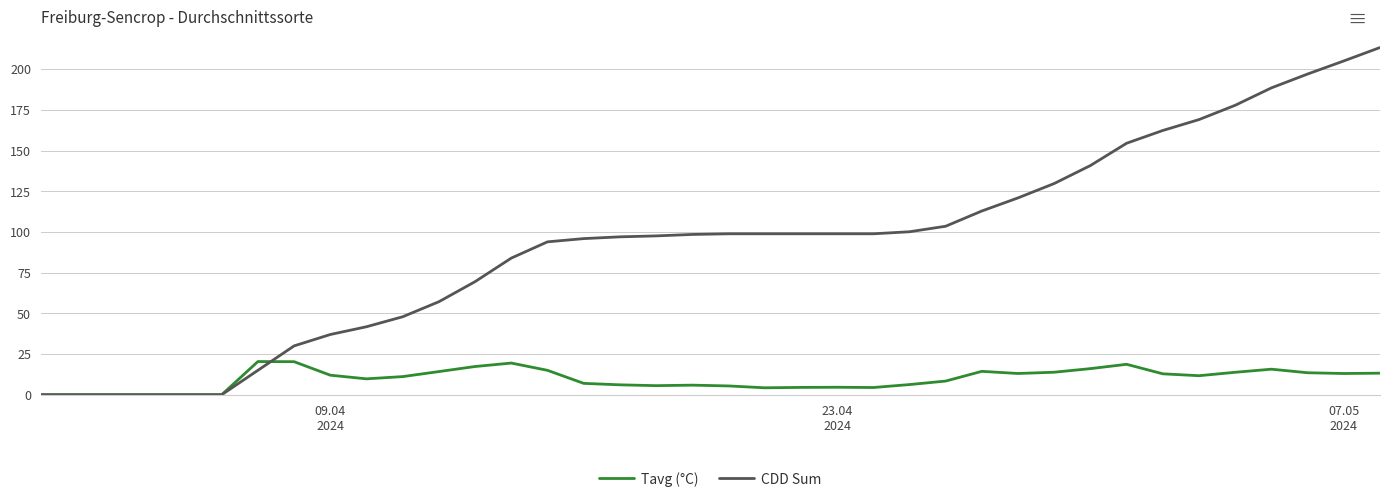

Which series has the largest total across all categories?

CDD Sum